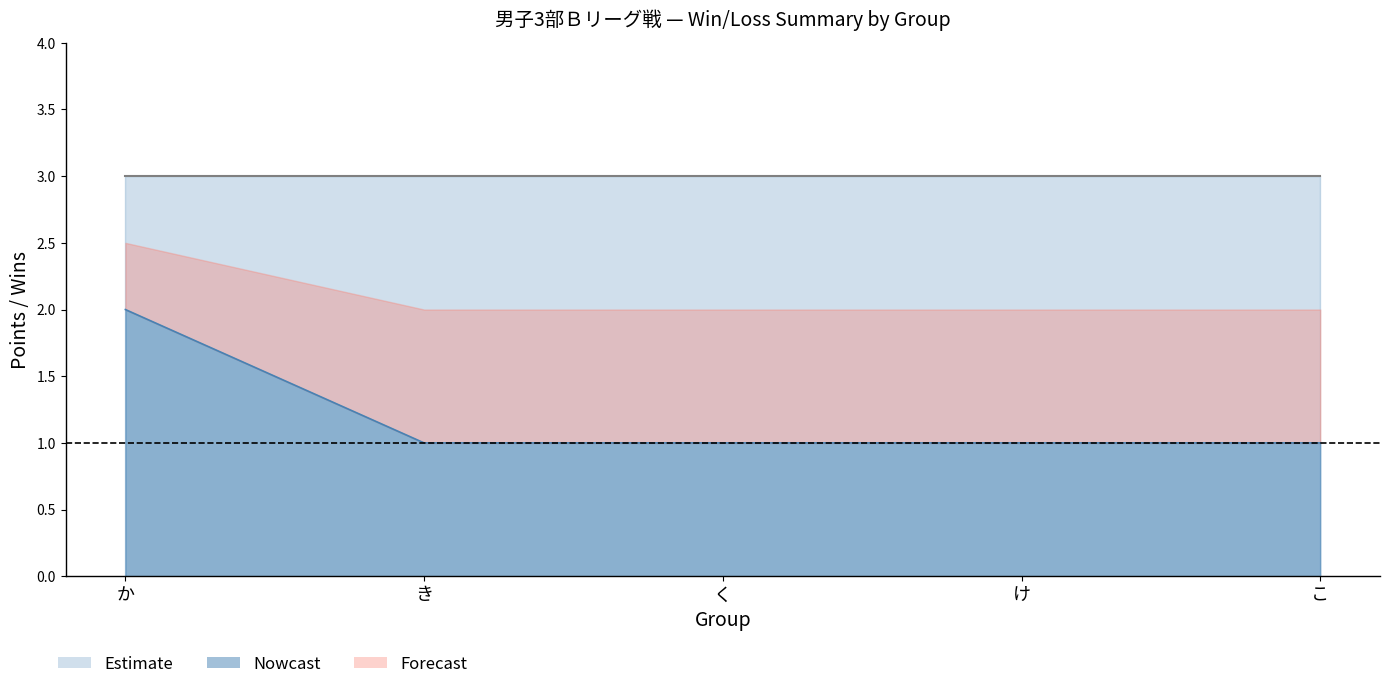

What is the sum of the losses values at き and け?

2